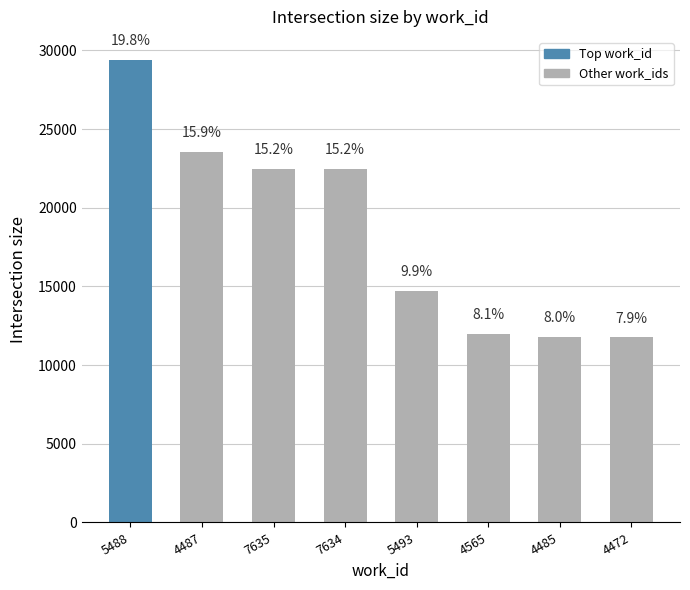

What is the maximum value shown in the chart?

29395